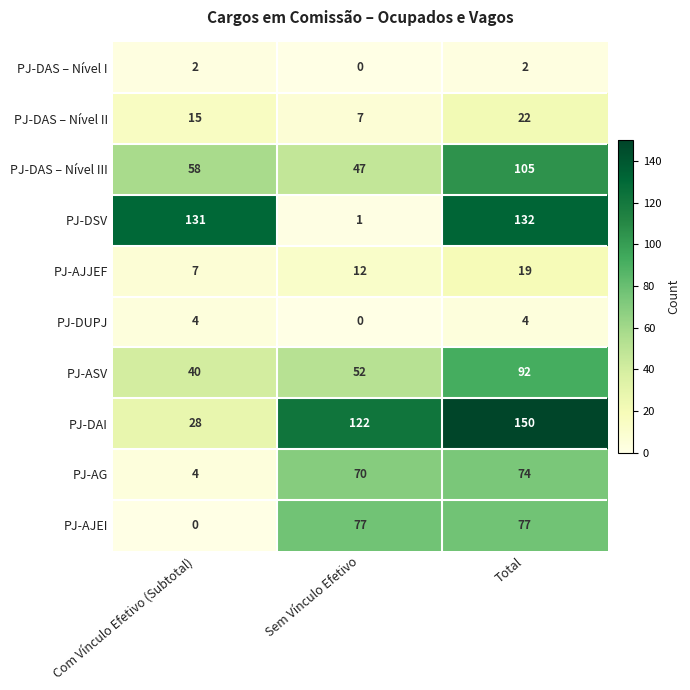

The value of PJ-DUPJ at Total is 1. True or false?

False